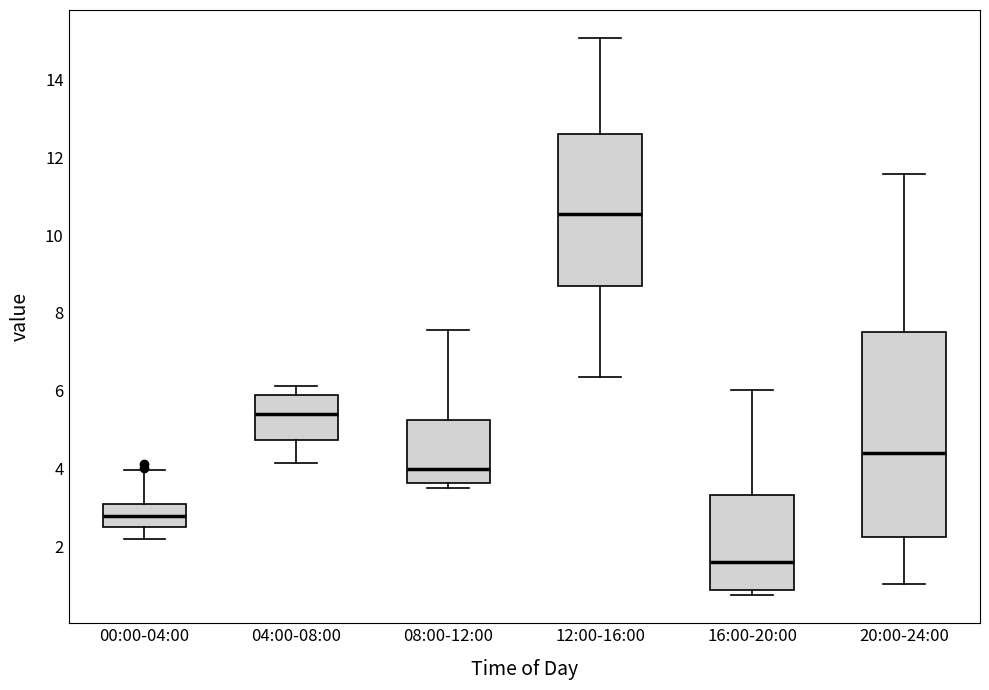

Reading left to right, read every box against the y-axis: the position of its median line, the range the box covers, and the ends of its whiskers. The values are not printed on the chart, so give them approximately, as read against the axis.

00:00-04:00: median 2.8, box 2.6 to 3.2, whiskers 2.2 to 4.0
04:00-08:00: median 5.4, box 4.8 to 6.0, whiskers 4.2 to 6.2
08:00-12:00: median 4.0, box 3.6 to 5.2, whiskers 3.6 (just below the box's lower edge) to 7.6
12:00-16:00: median 10.6, box 8.6 to 12.6, whiskers 6.4 to 15.0
16:00-20:00: median 1.6, box 0.8 to 3.4, whiskers 0.8 (just below the box's lower edge) to 6.0
20:00-24:00: median 4.4, box 2.2 to 7.6, whiskers 1.0 to 11.6